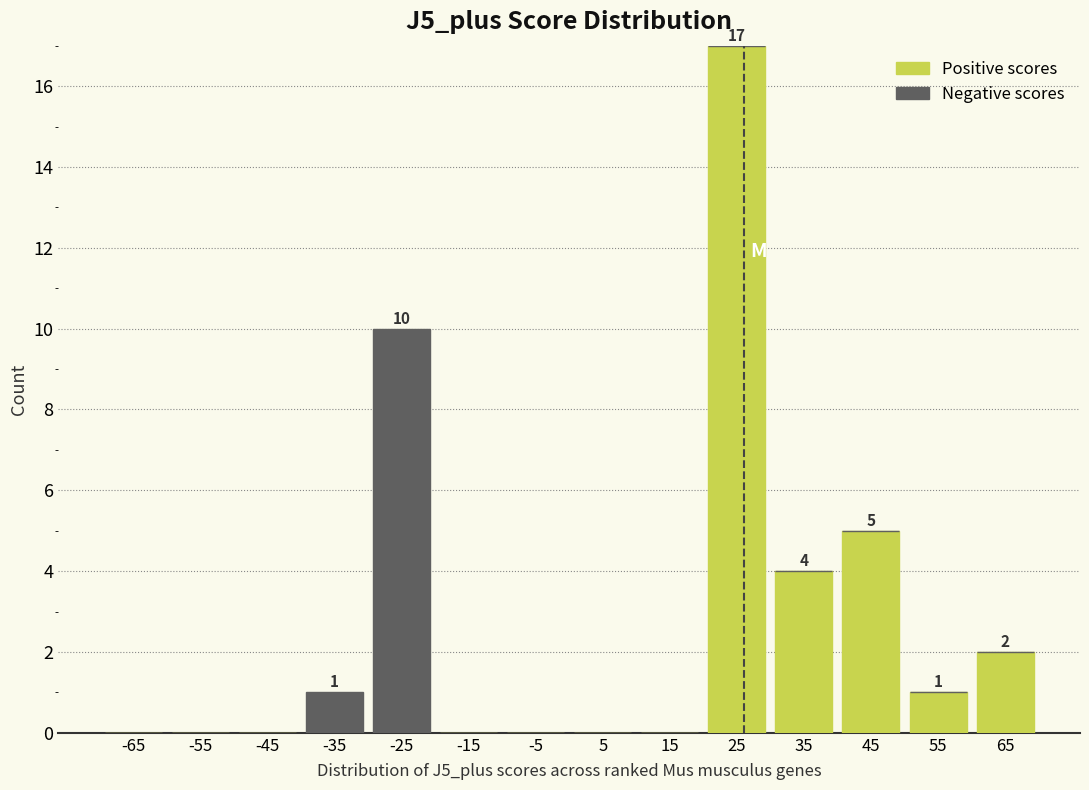

Which range on the x-axis has the tallest stacked bar (by total height)?

20 to 30